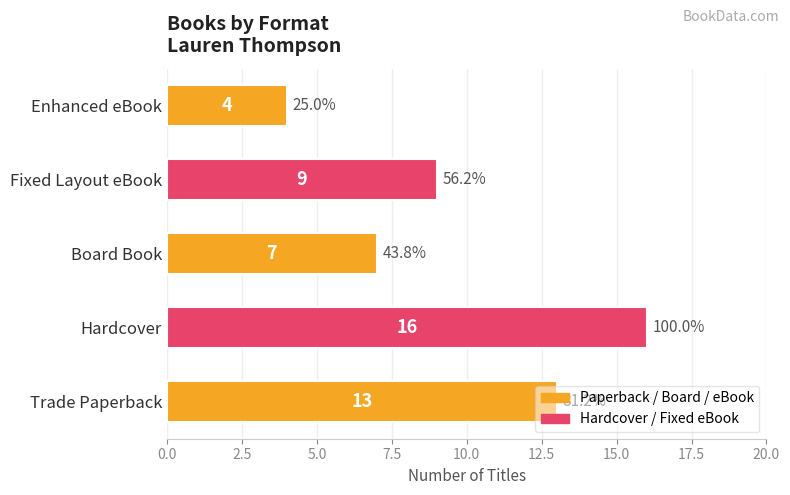

What is the sum of all values?

49